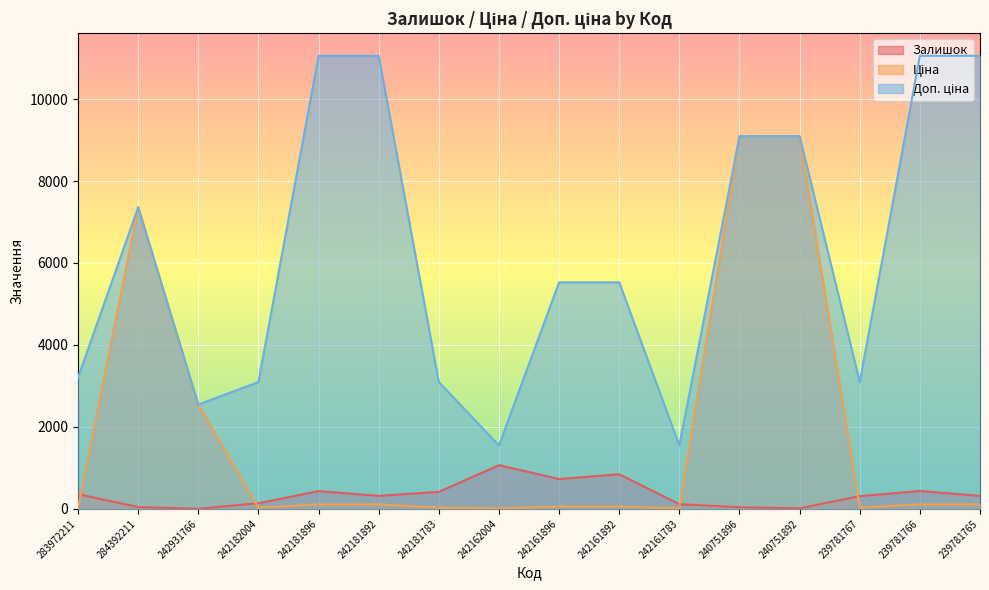

At which category is the sum across all series the highest?

240751896